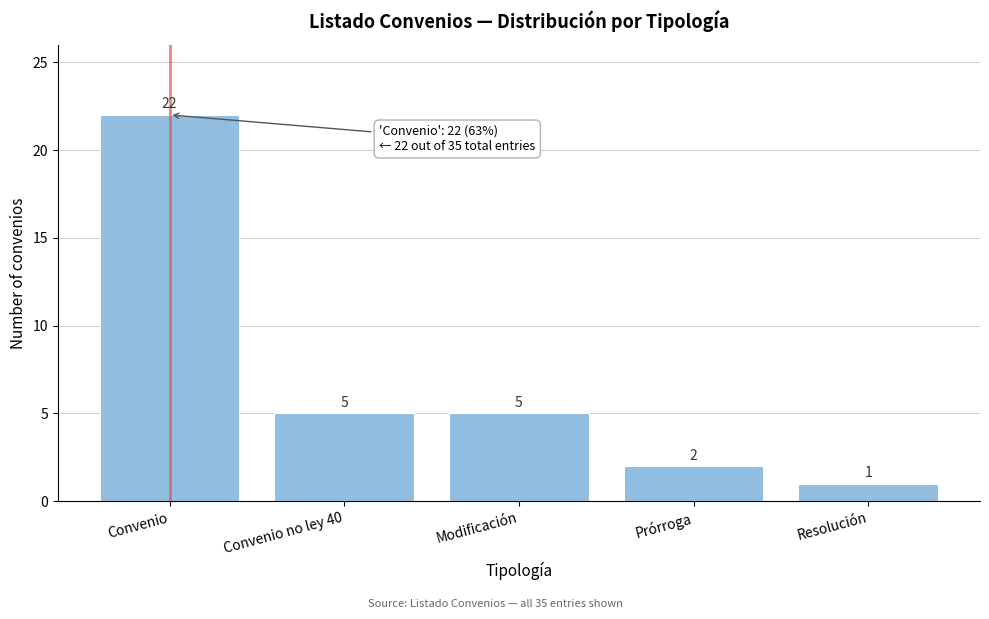

Reading left to right, what are all the values shown in this chart?

22	5	5	2	1